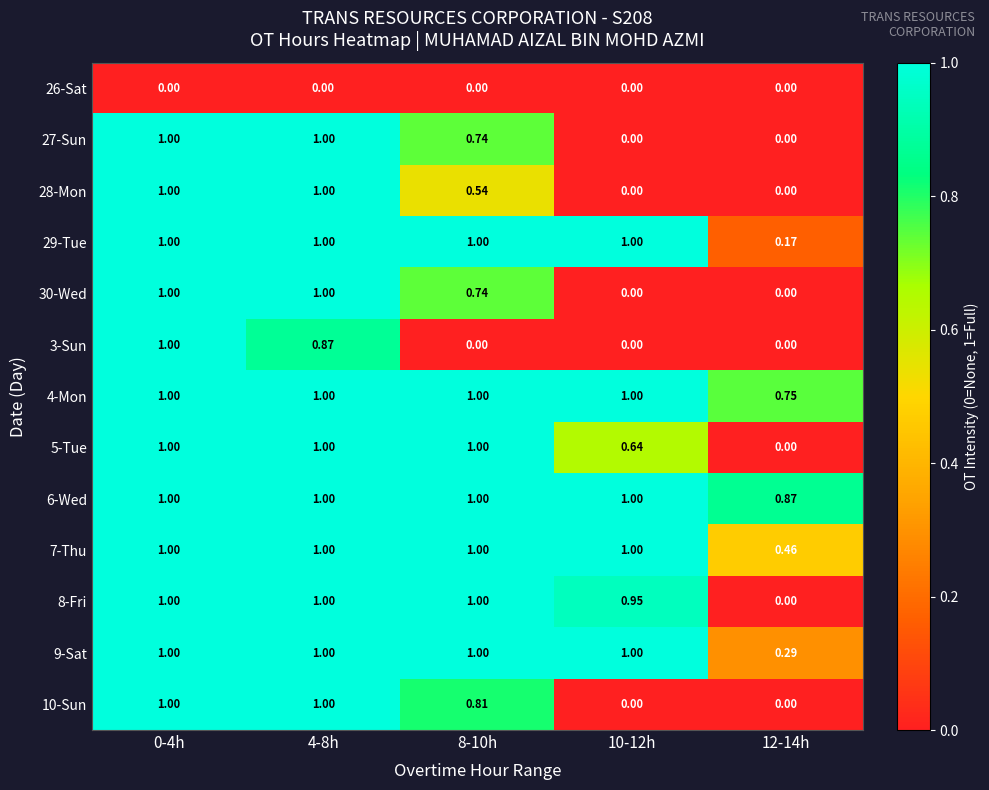

Is the value of 10-Sun at 10-12h greater than the value of 8-Fri at 8-10h?

No